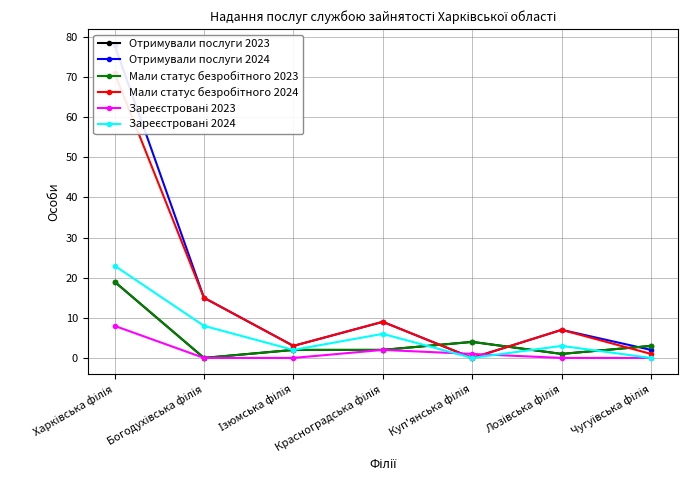

What is the average value of the Мали статус безробітного 2023 series?

4